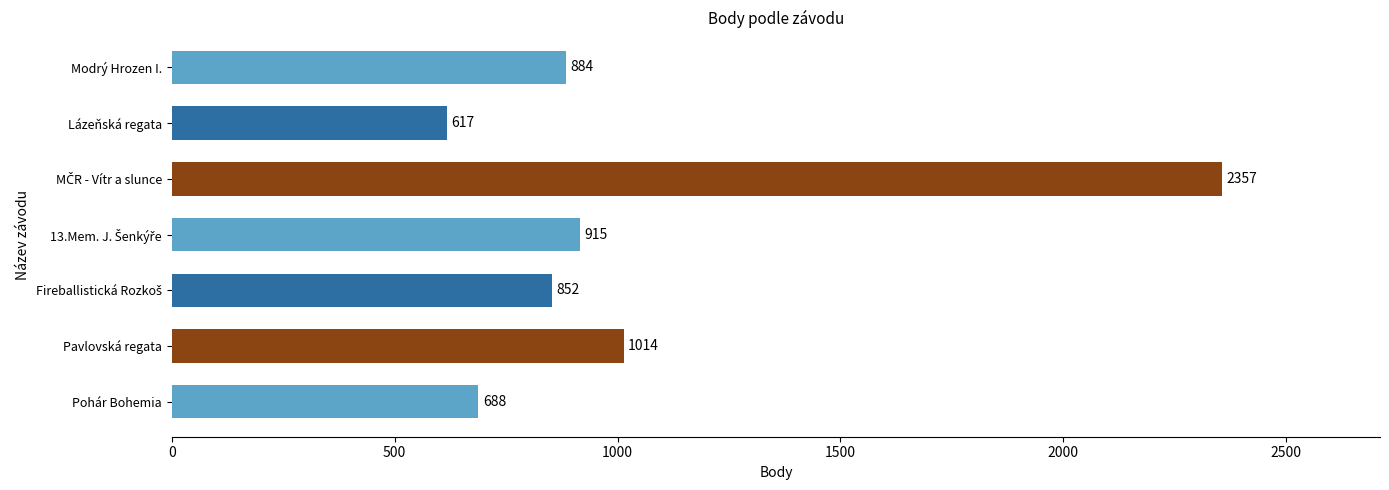

What is the sum of all values?

7327